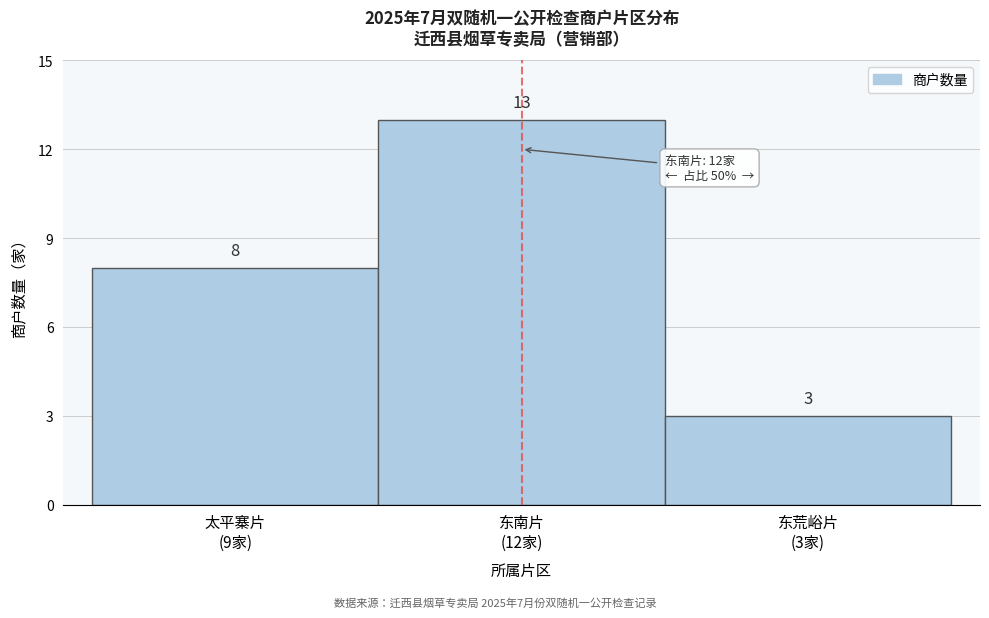

Reading left to right, extract all data points from this chart.

8	13	3